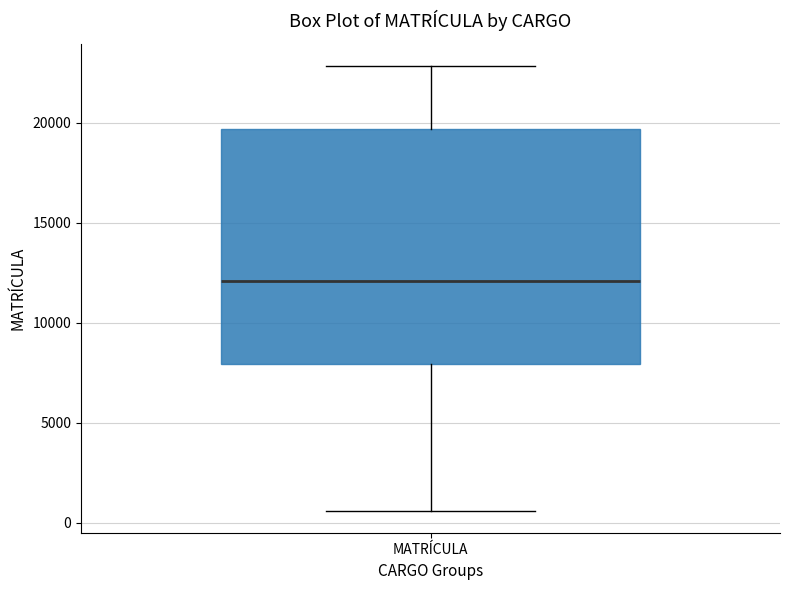

Where is the upper edge of the box for MATRÍCULA on the y-axis? The values are not printed on the chart, so give them approximately, as read against the axis.

19500